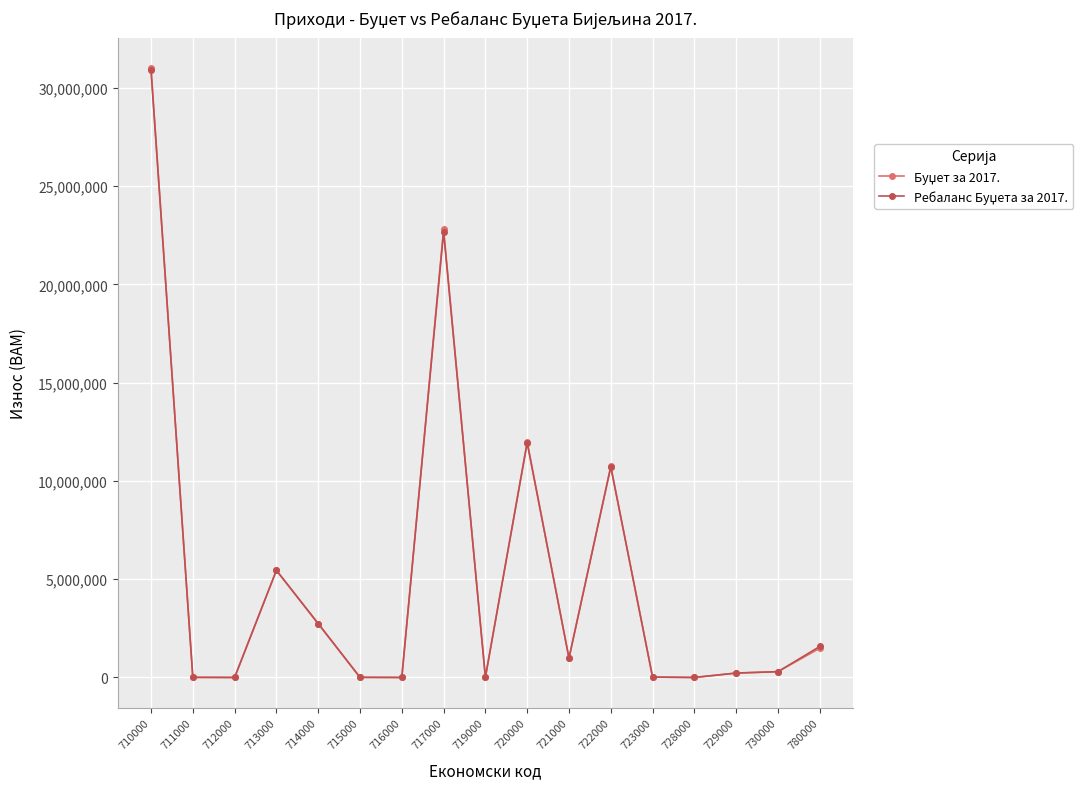

Which label corresponds to the largest value in the chart?

710000